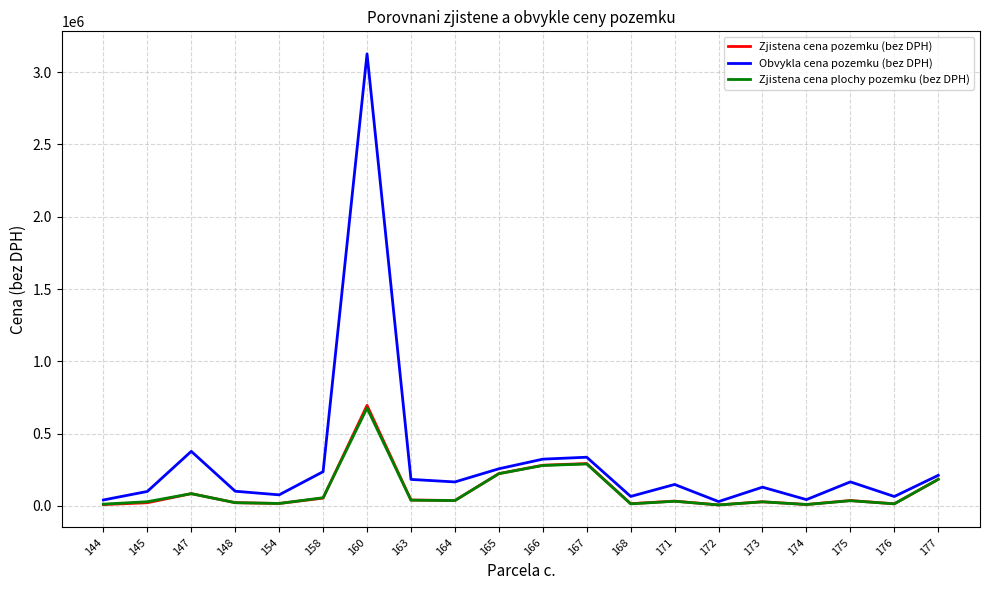

Does the chart have visible grid lines?

Yes